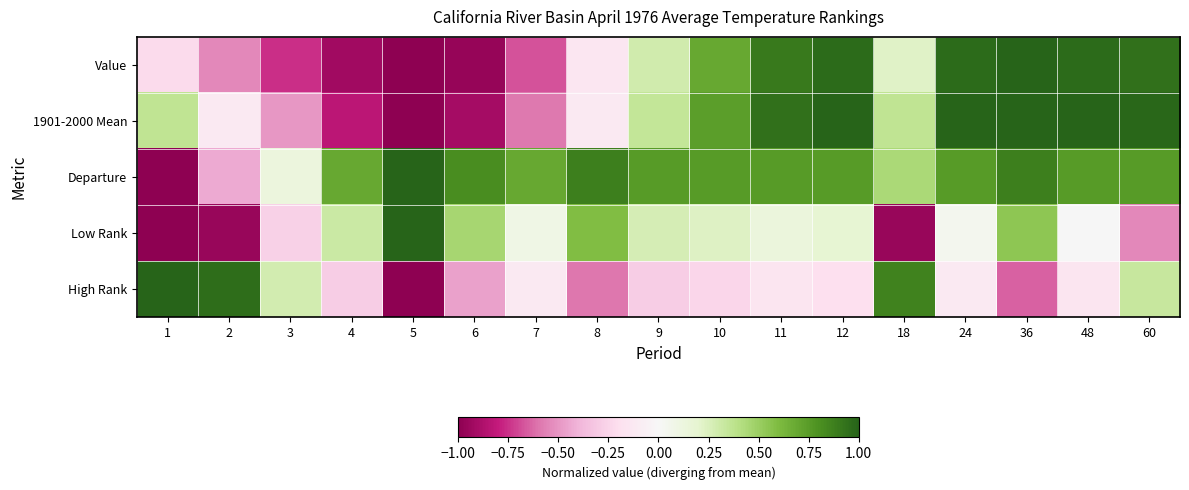

How many data points does each series have?

17